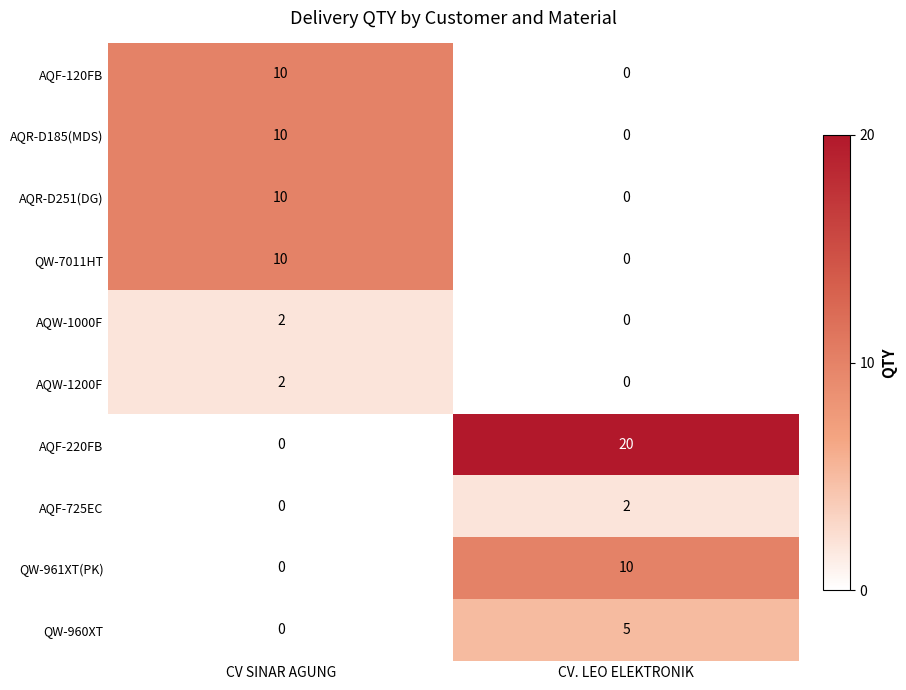

List the labels in order of AQF-120FB value, smallest first.

CV. LEO ELEKTRONIK, CV SINAR AGUNG